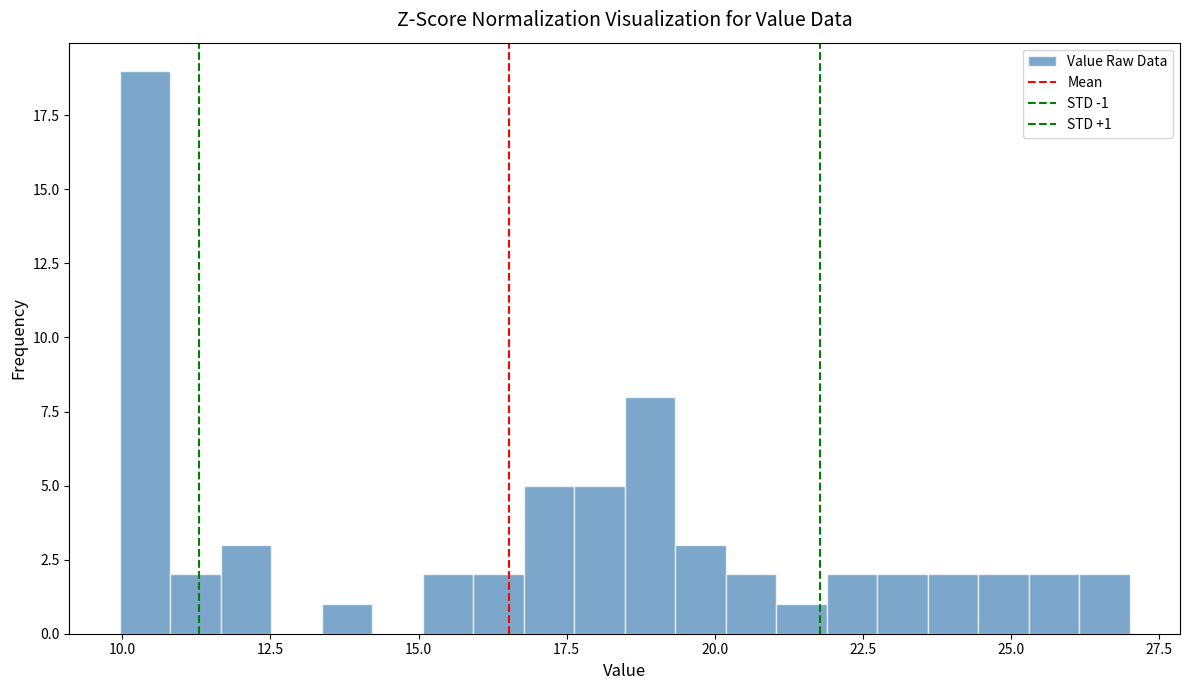

Read against the x-axis, roughly where is the centre of the tallest bar?

10.5